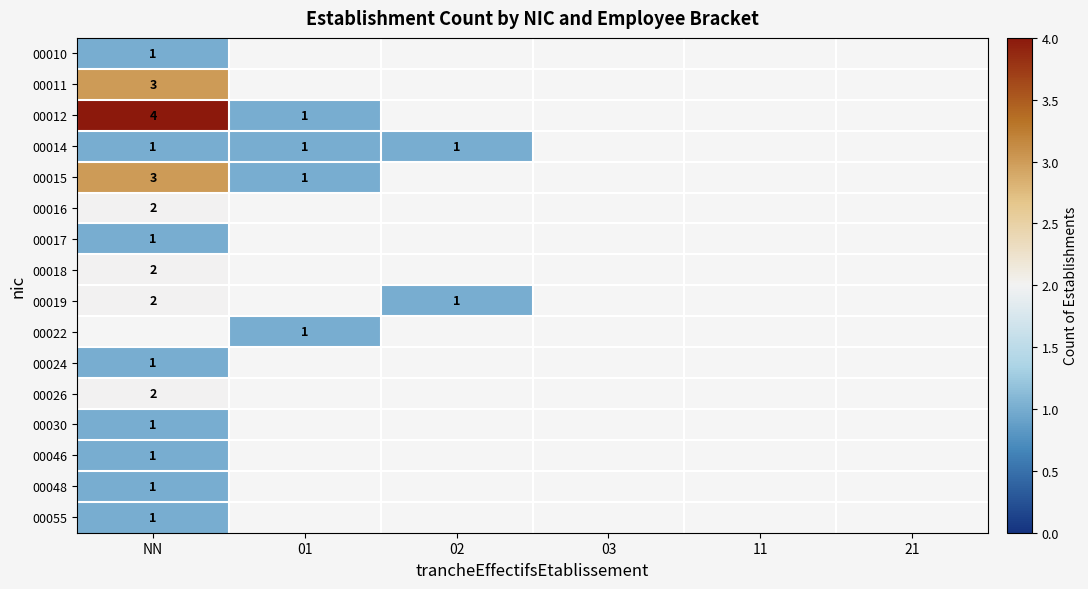

How many series are shown in this chart?

16